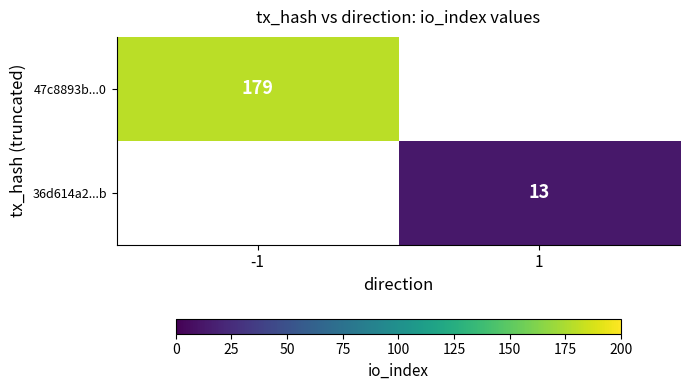

The 36d614a2...b series shows 13.0 at 1. True or false?

True